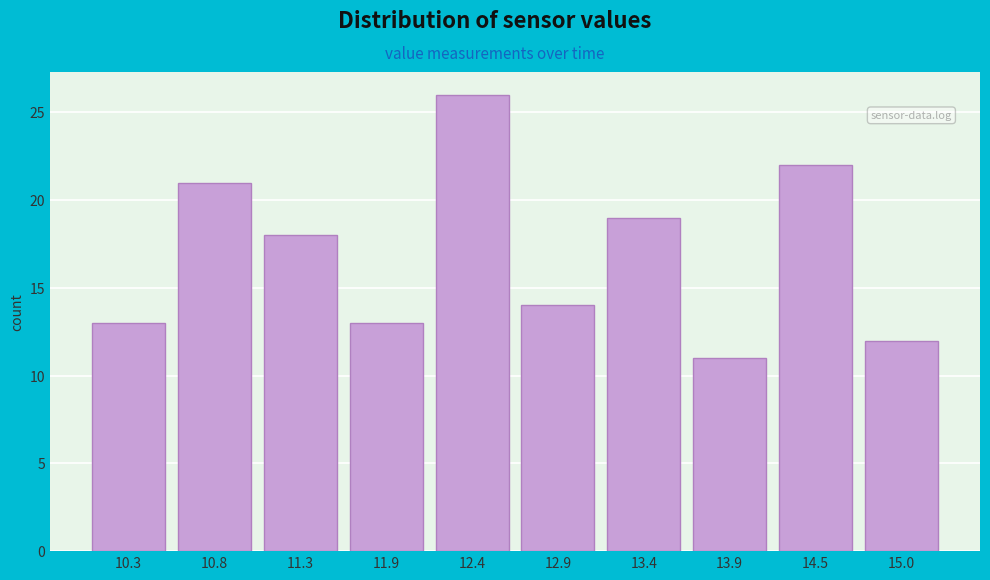

Reading right to left, transcribe all the data shown in this chart.

15.0=12	14.5=22	13.9=11	13.4=19	12.9=14	12.4=26	11.9=13	11.3=18	10.8=21	10.3=13